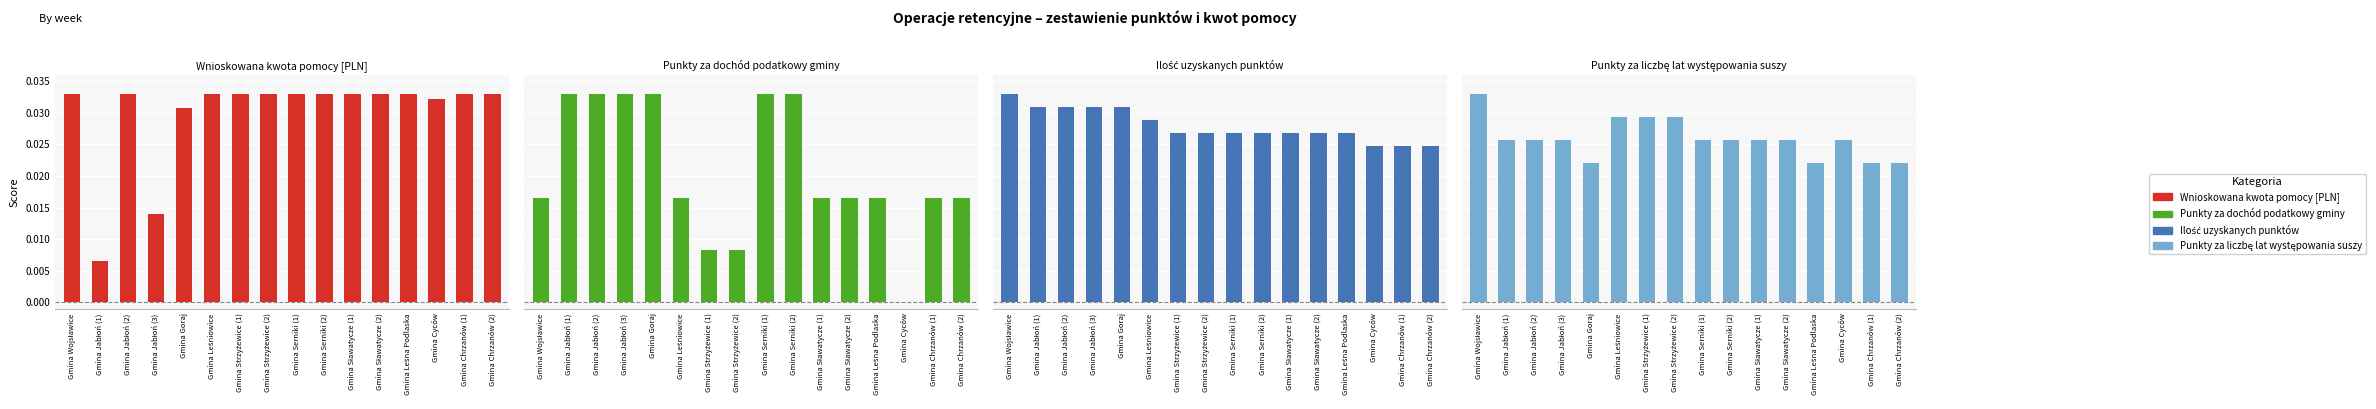

What is the sum of the Ilość uzyskanych punktów values at Gmina Sławatycze (2) and Gmina Sławatycze (1)?

0.1